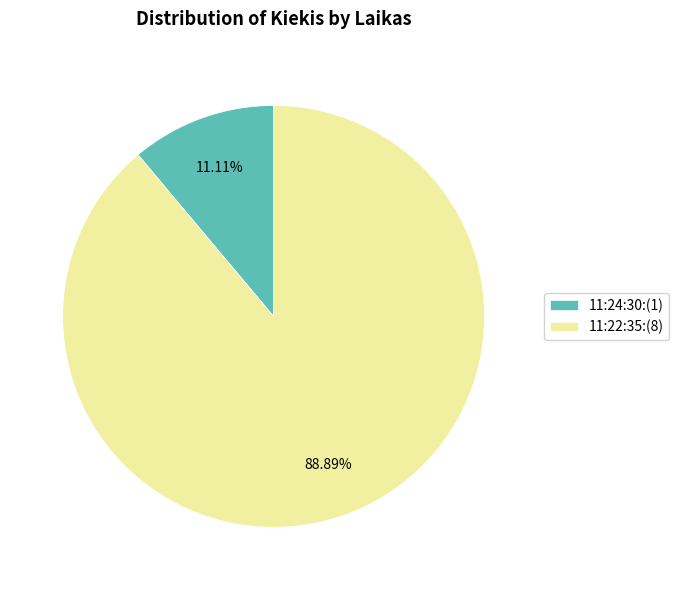

How many segments does this pie chart have?

2